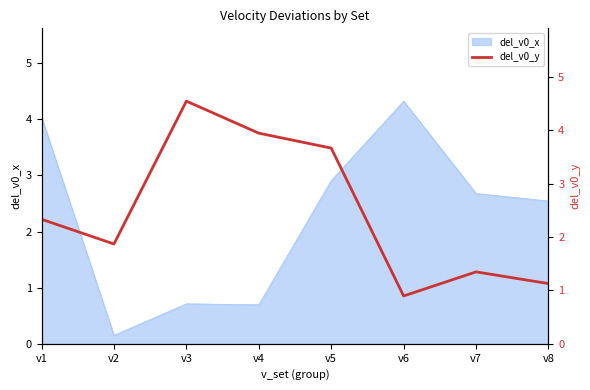

At which label is del_v0_x closest to 2?

v8